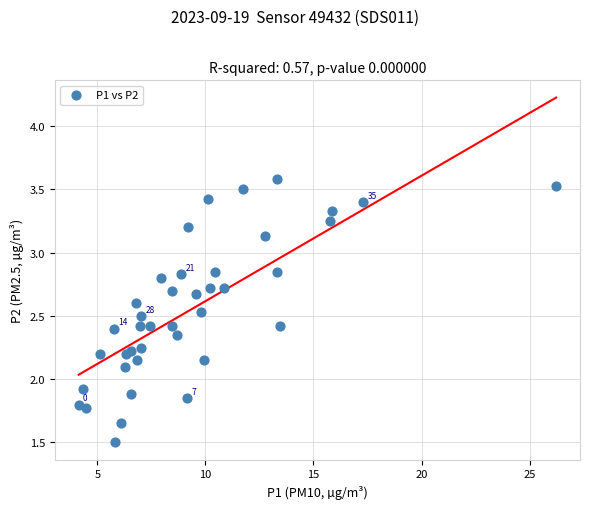

What is the range of X values (max minus min)?

22.1